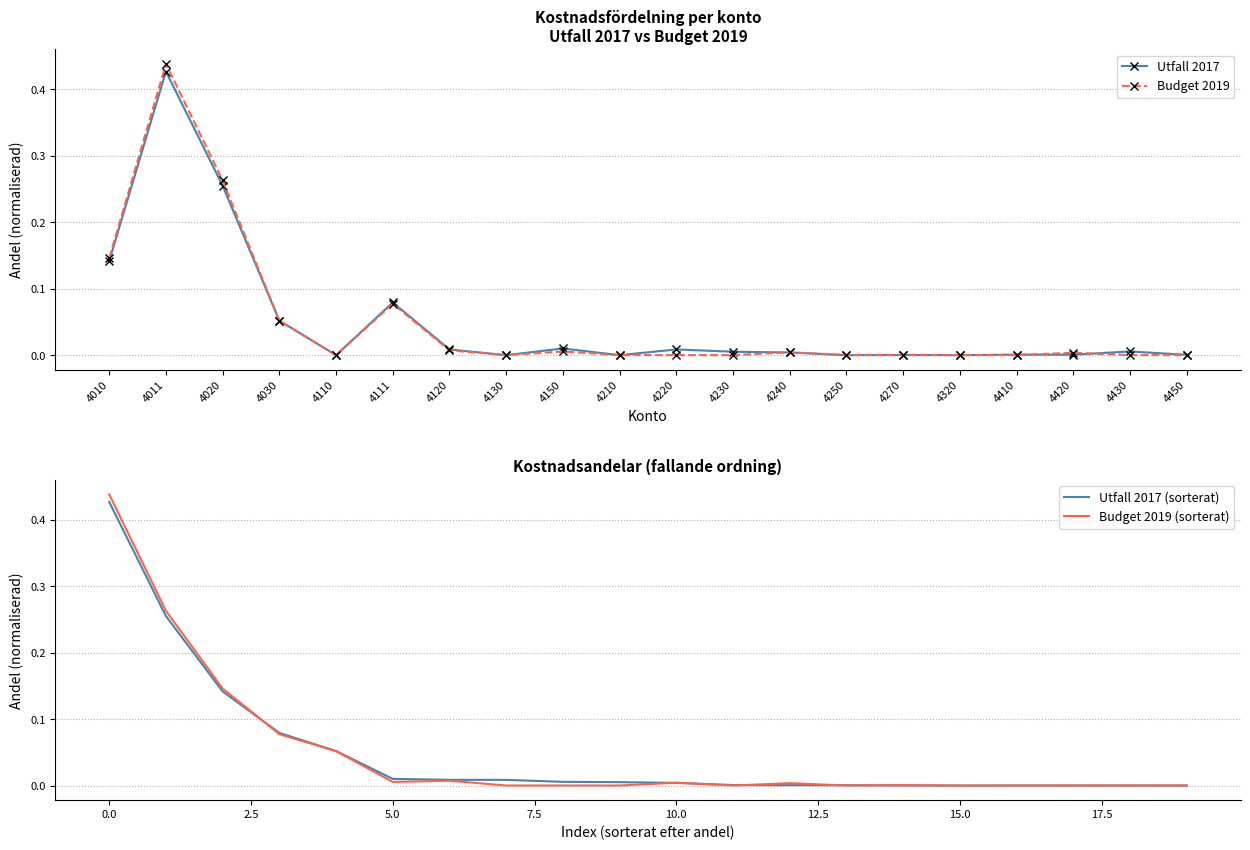

True or false: Utfall 2017 (sorterat) has more than 1 points higher than both neighbors.

False